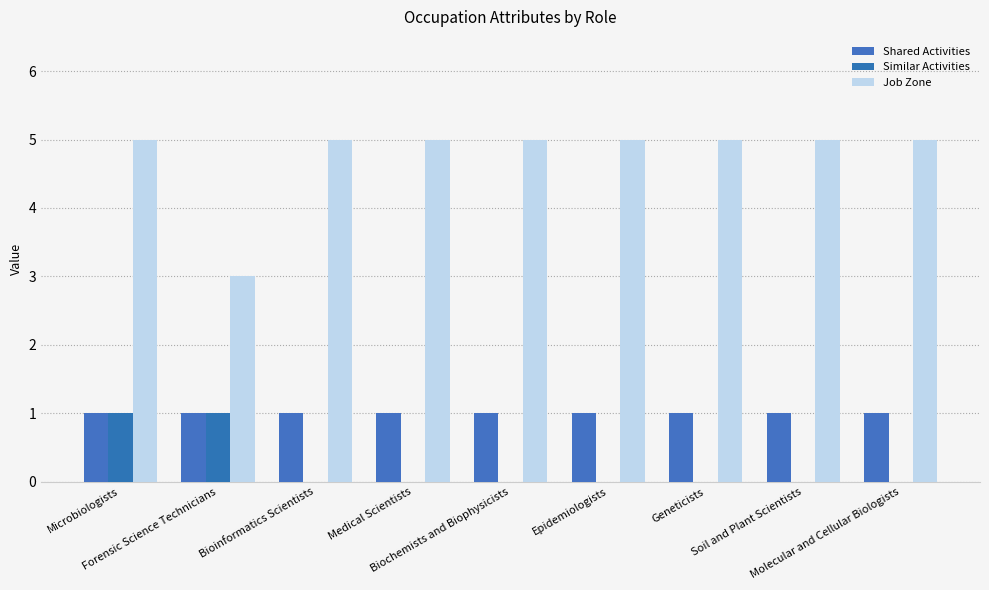

Between Molecular and Cellular Biologists and Epidemiologists, which is larger?

Molecular and Cellular Biologists